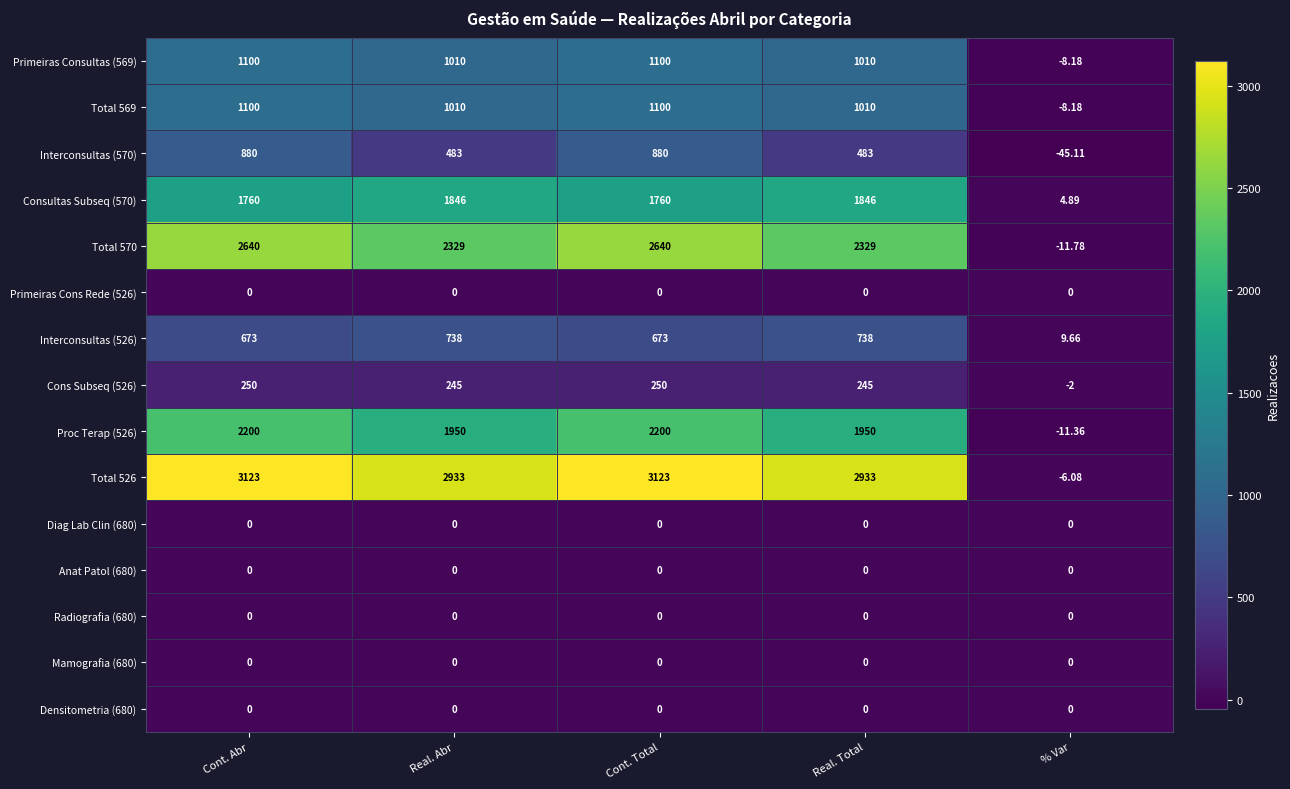

Is the value of Interconsultas (570) at Cont. Abr greater than the value of Anat Patol (680) at % Var?

Yes